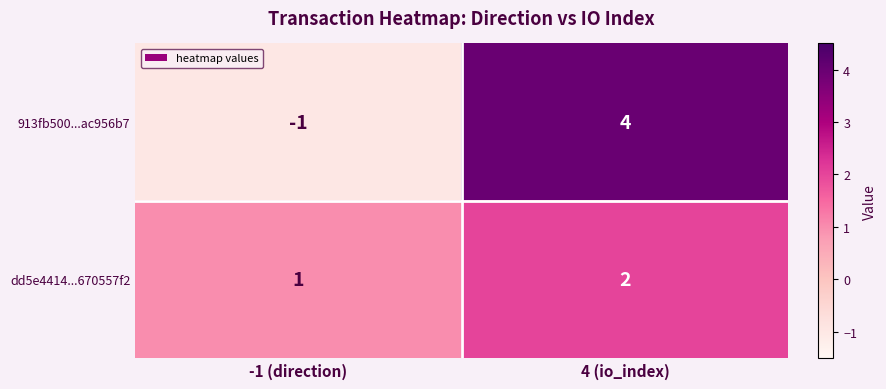

What is the total value across all series at 4 (io_index)?

6